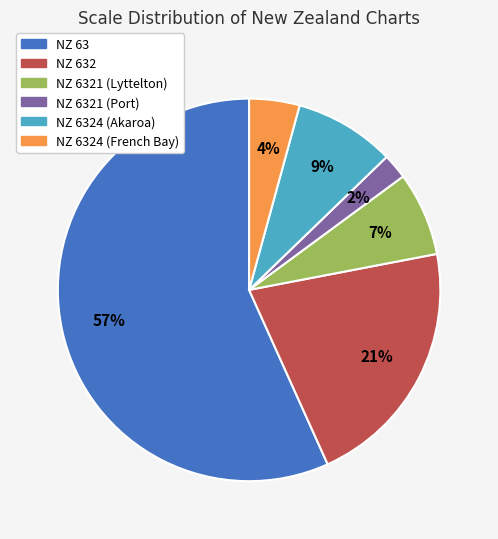

Is there a majority slice in this chart?

Yes